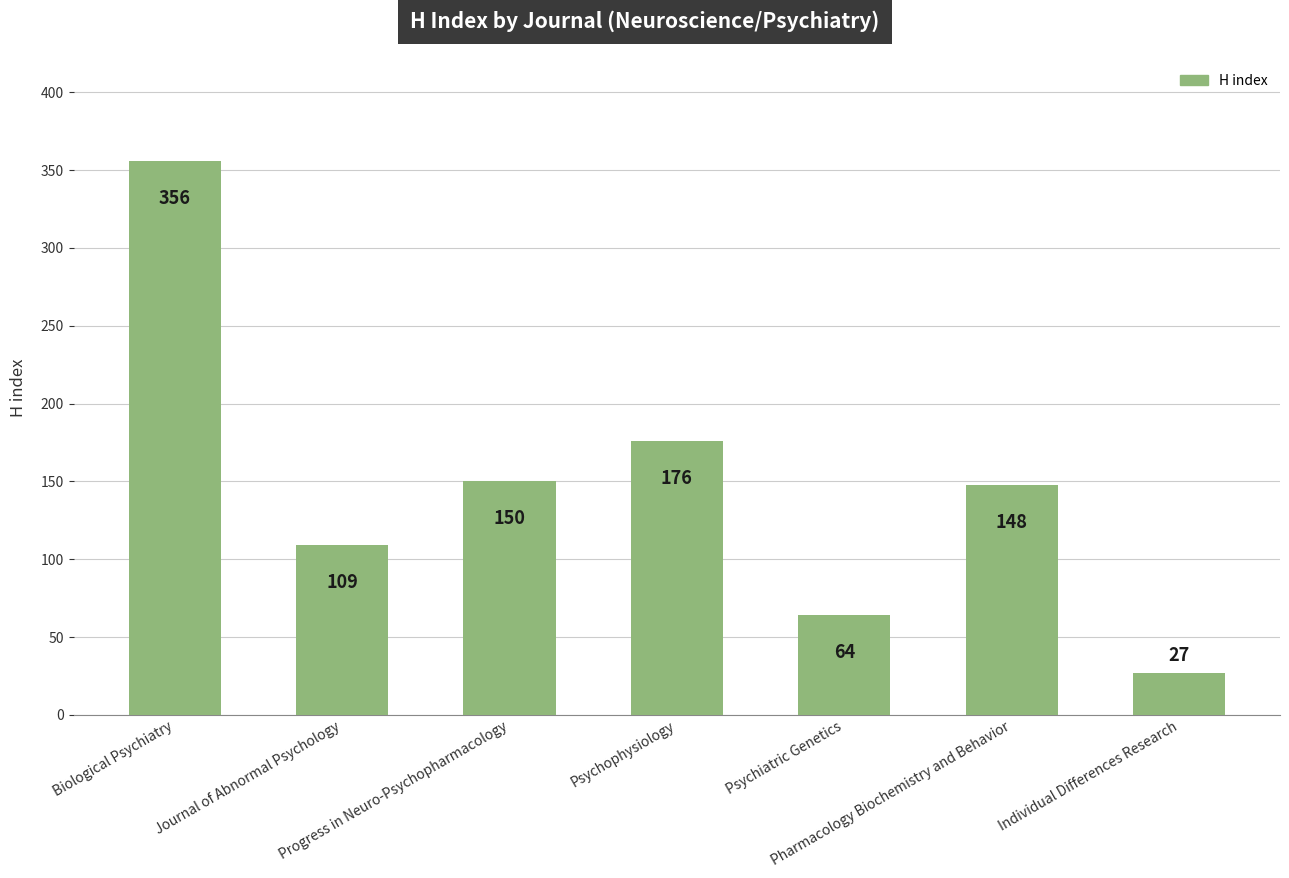

What is the minimum value shown in the chart?

27